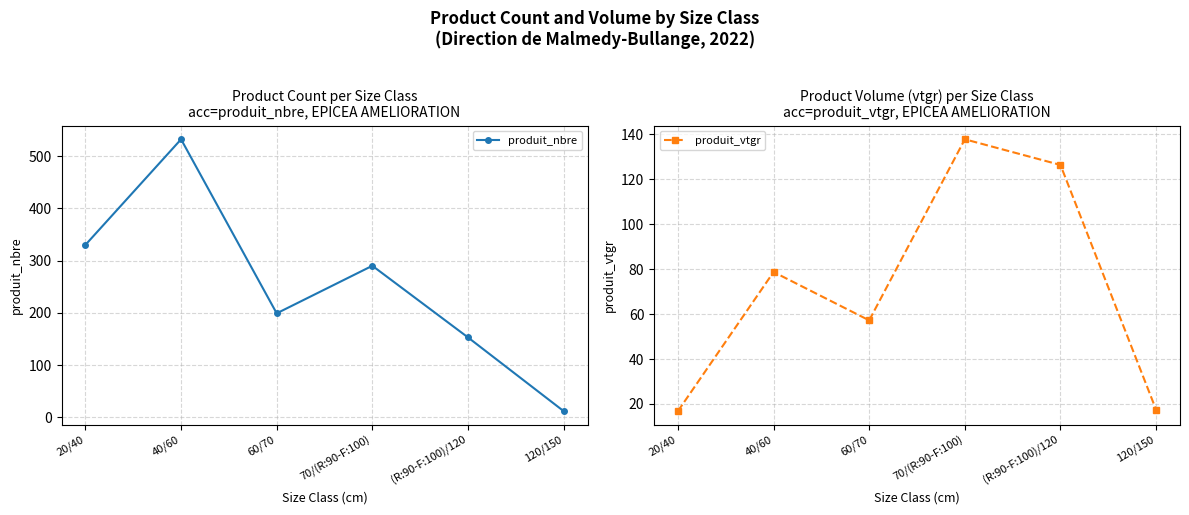

After their last crossing, which series has the higher values: produit_vtgr or produit_nbre?

produit_vtgr